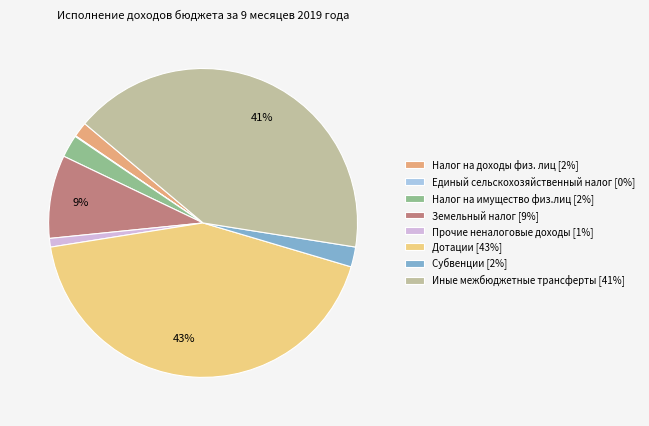

To the nearest percent, what is the difference between the Налог на доходы физ. лиц and Земельный налог slice percentages?

7%